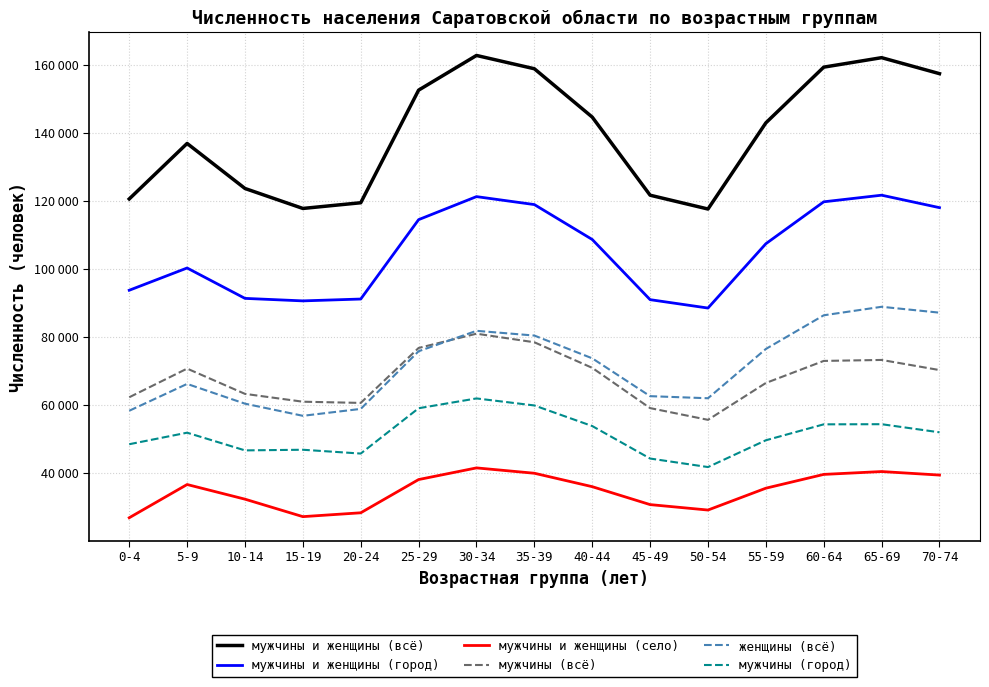

Which category has the lowest value in the мужчины (город) series?

50-54